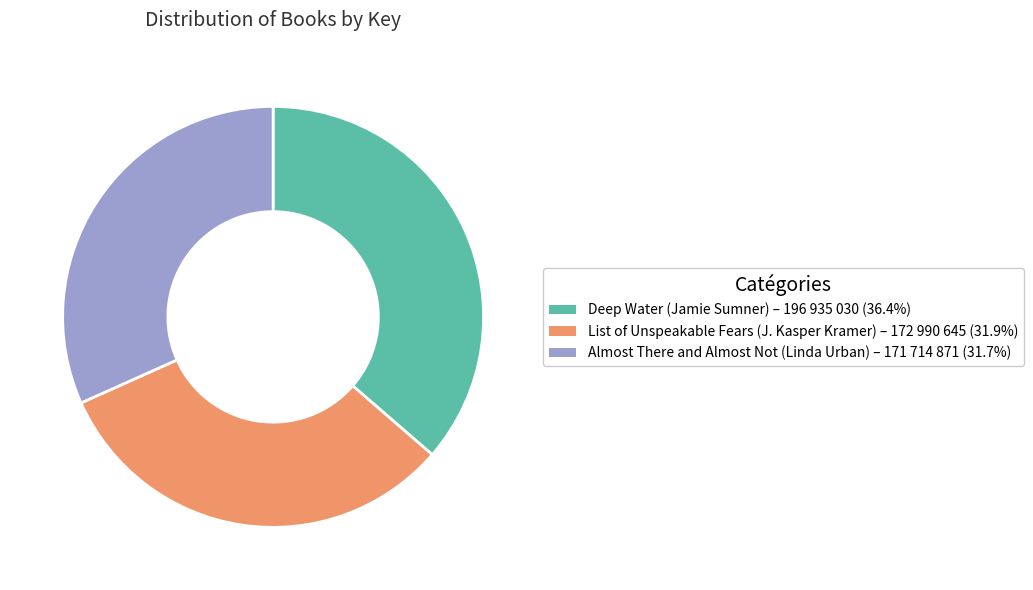

Which has a higher value, Deep Water (Jamie Sumner) or Almost There and Almost Not (Linda Urban)?

Deep Water (Jamie Sumner)